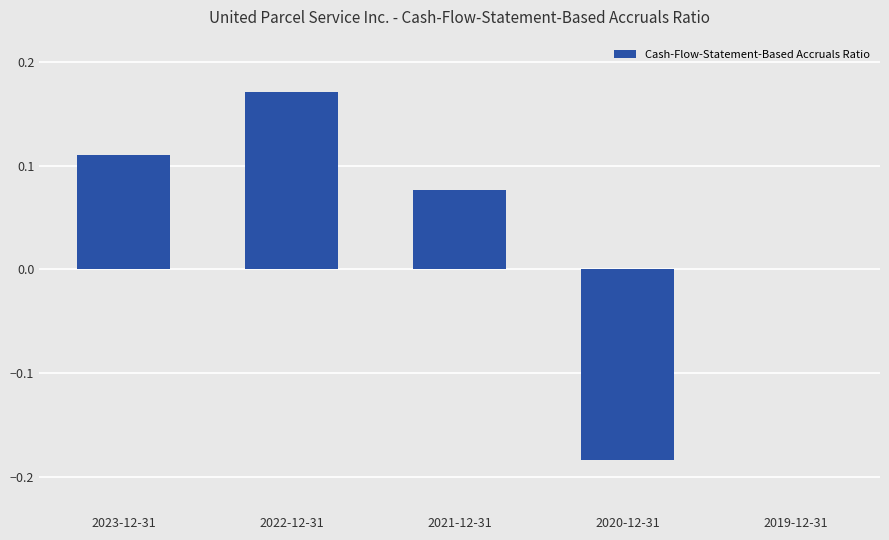

True or false: the data shows 0.2 at 2023-12-31.

False